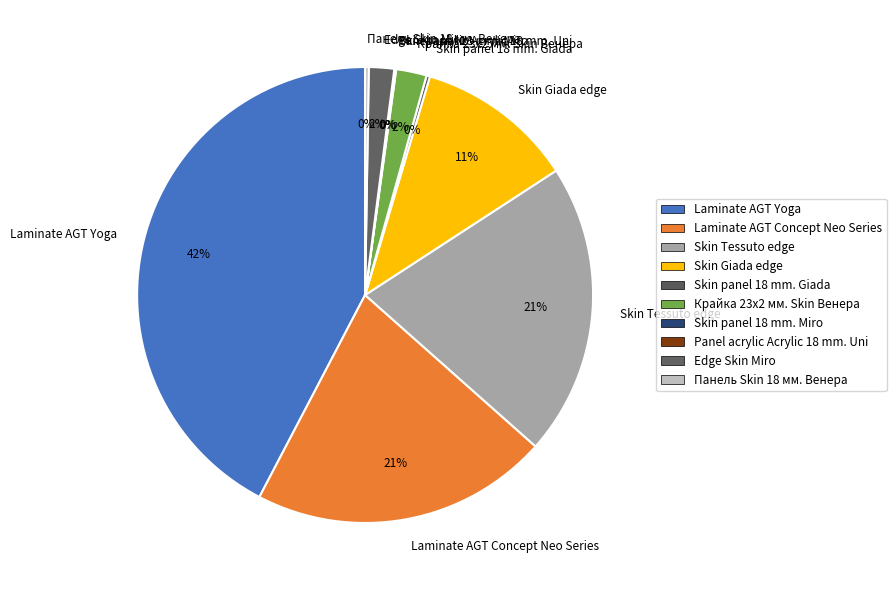

Does Skin Giada edge account for over 50% of the chart?

No